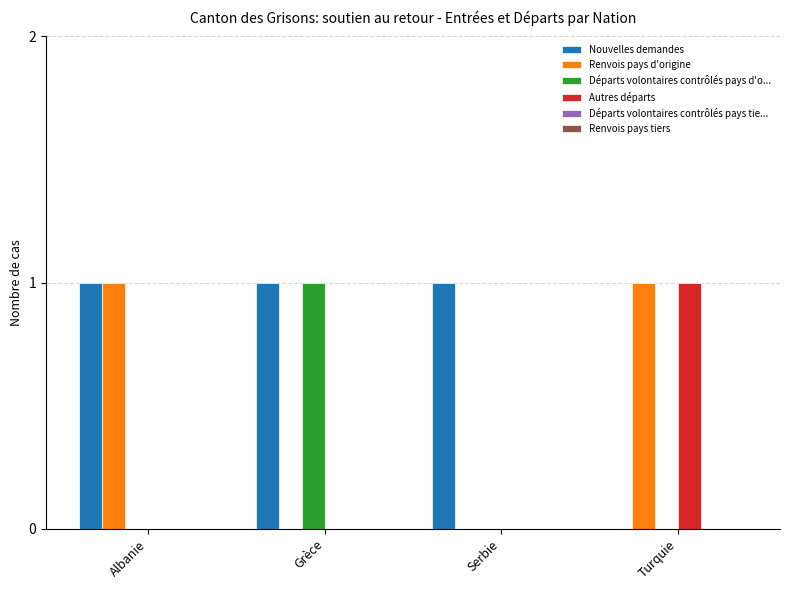

Is it true that Autres départs equals 0 at Grèce?

True